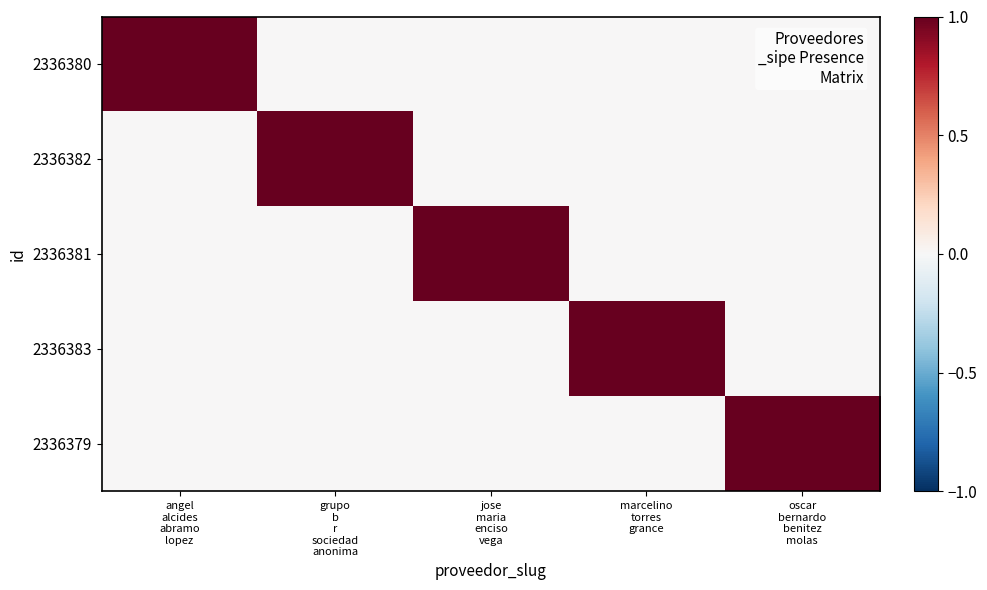

What is the total value across all series at marcelino
torres
grance?

1